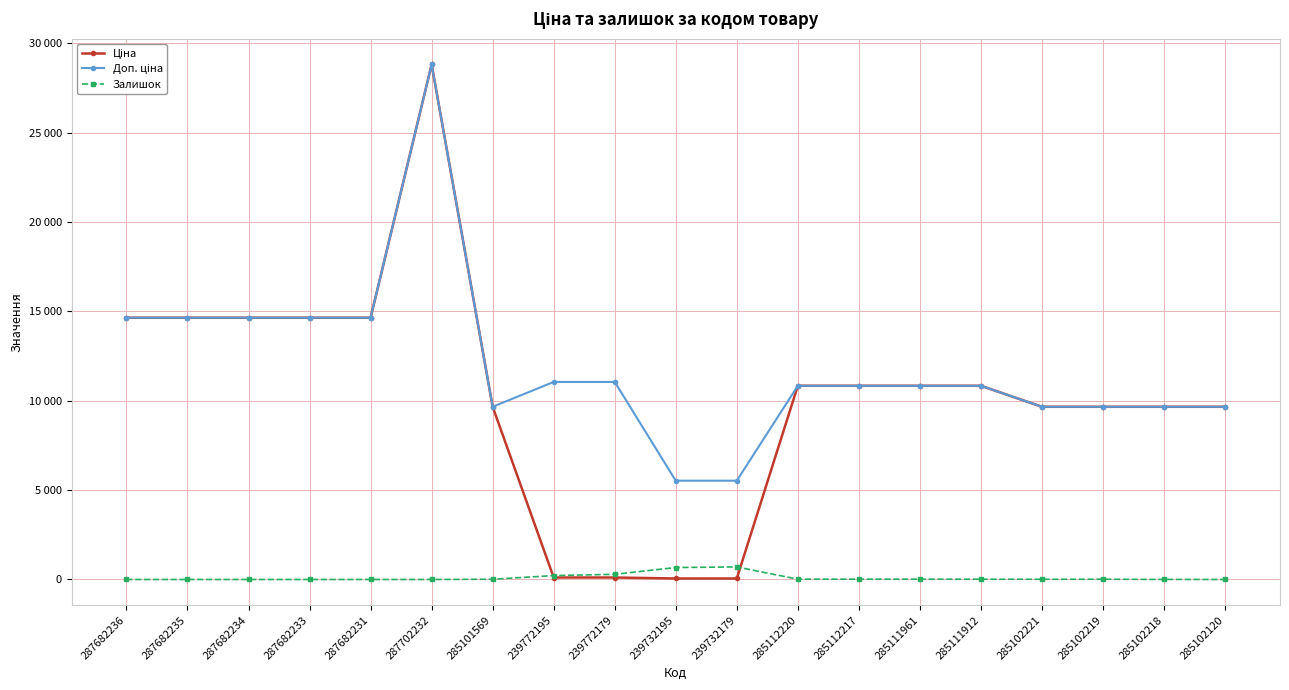

Which series has the largest range (max minus min)?

Ціна